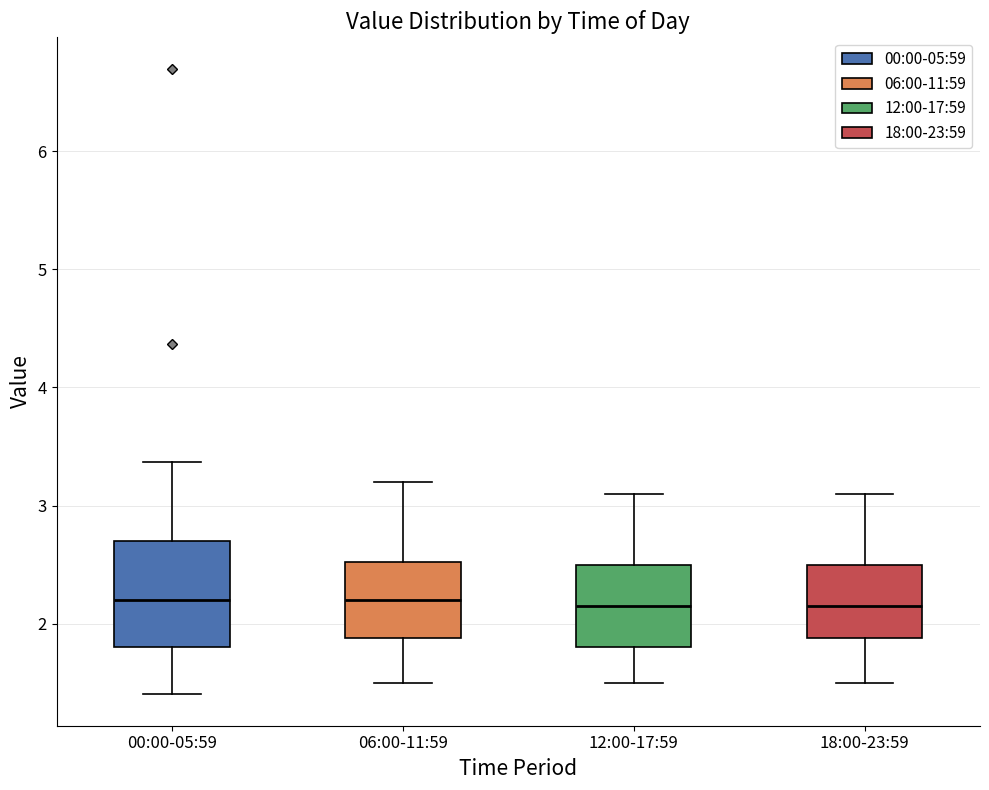

Reading left to right, read every box against the y-axis: the position of its median line, the range the box covers, and the ends of its whiskers. The values are not printed on the chart, so give them approximately, as read against the axis.

00:00-05:59: median 2.2, box 1.8 to 2.7, whiskers 1.4 to 3.4
06:00-11:59: median 2.2, box 1.9 to 2.5, whiskers 1.5 to 3.2
12:00-17:59: median 2.2, box 1.8 to 2.5, whiskers 1.5 to 3.1
18:00-23:59: median 2.2, box 1.9 to 2.5, whiskers 1.5 to 3.1